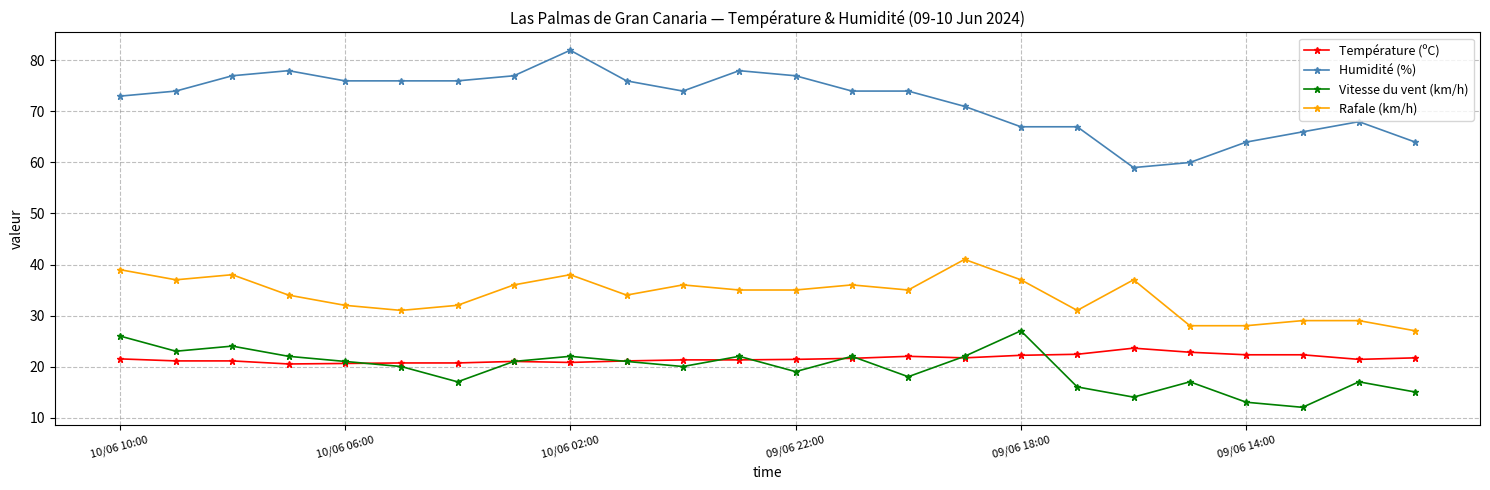

What is the value of the Humidité (%) point at the 10th from the left?

76.0